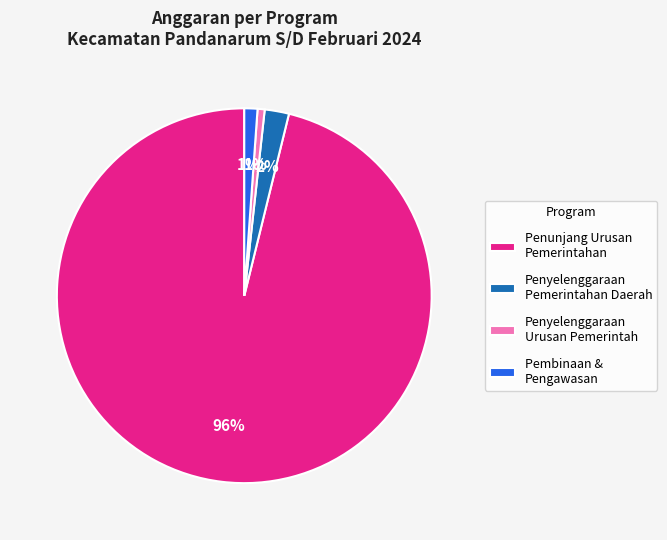

To the nearest percent, what is the average slice percentage?

25%